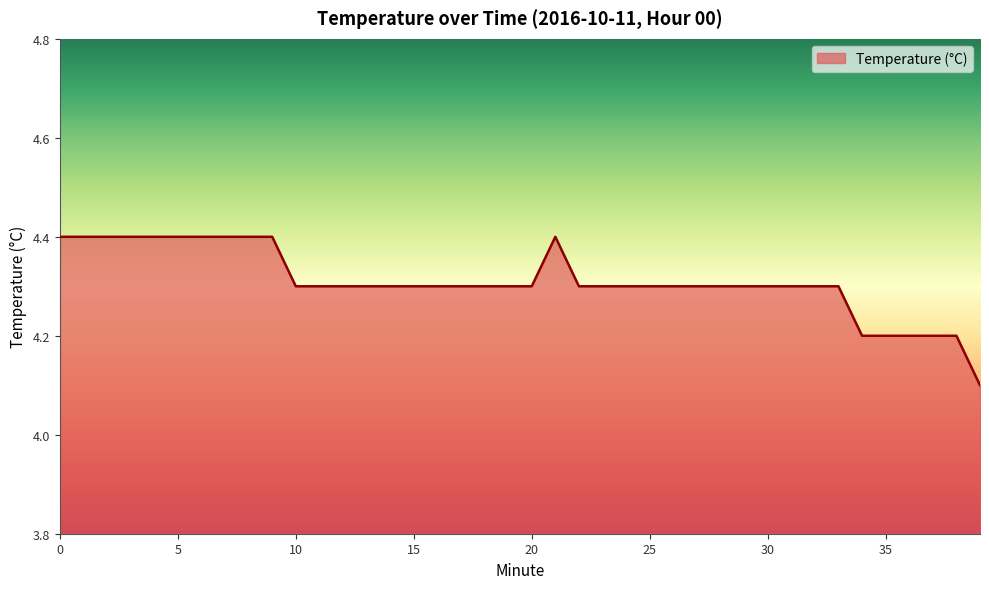

What is the greatest value displayed?

4.4